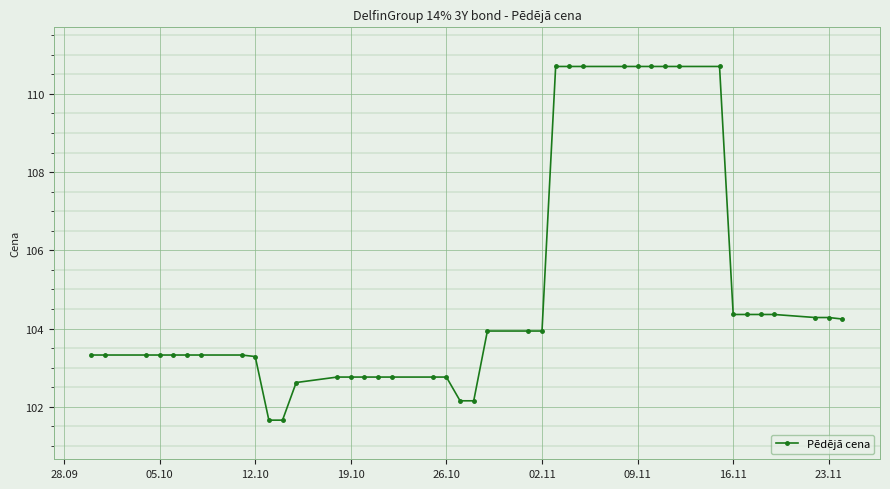

What is the value of the 24th point from the left?

103.9